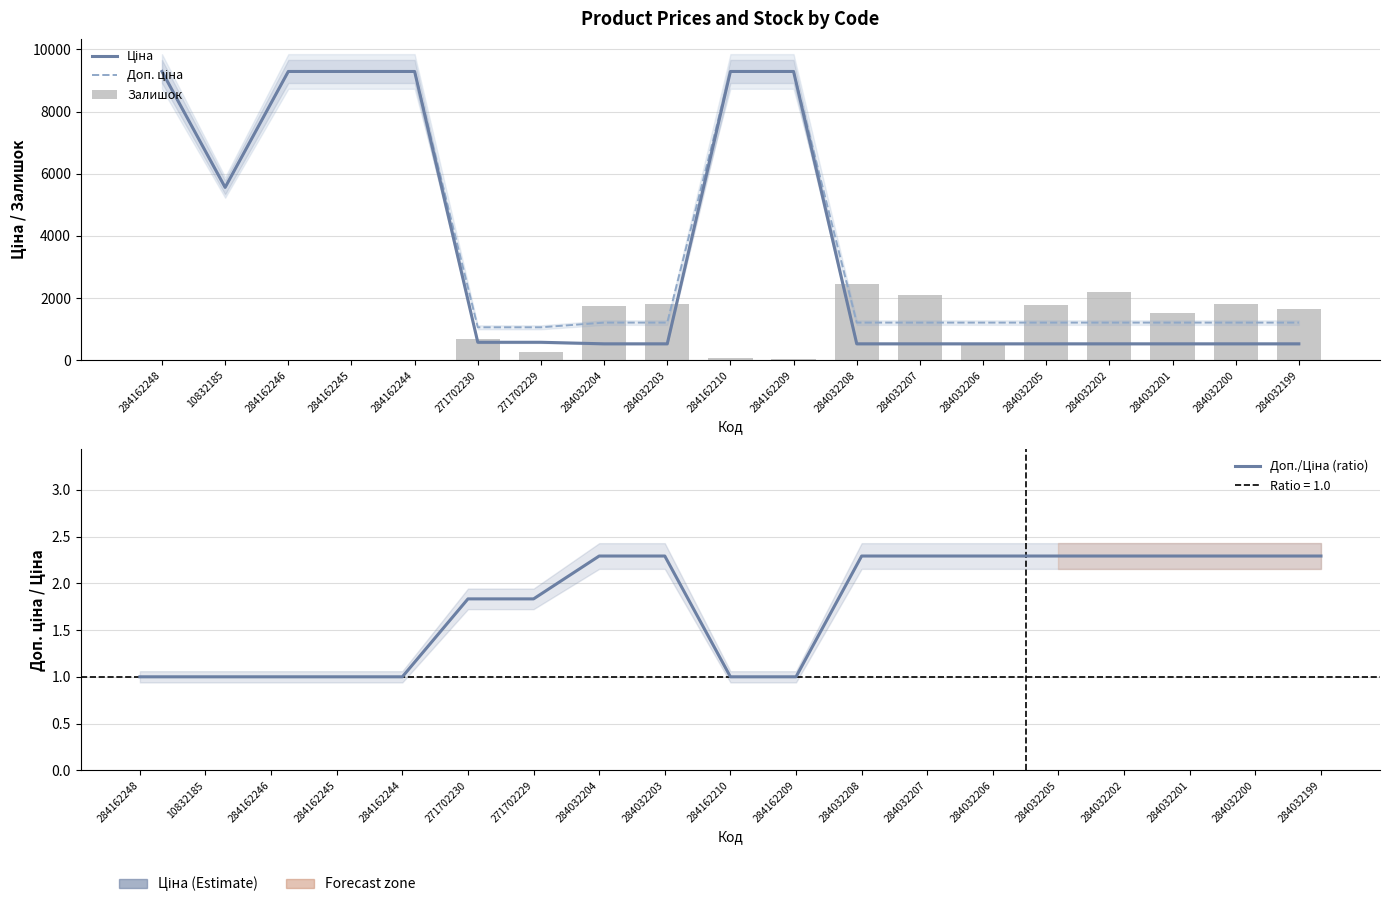

The value of Доп. ціна at 284032202 is 1210.7. True or false?

True